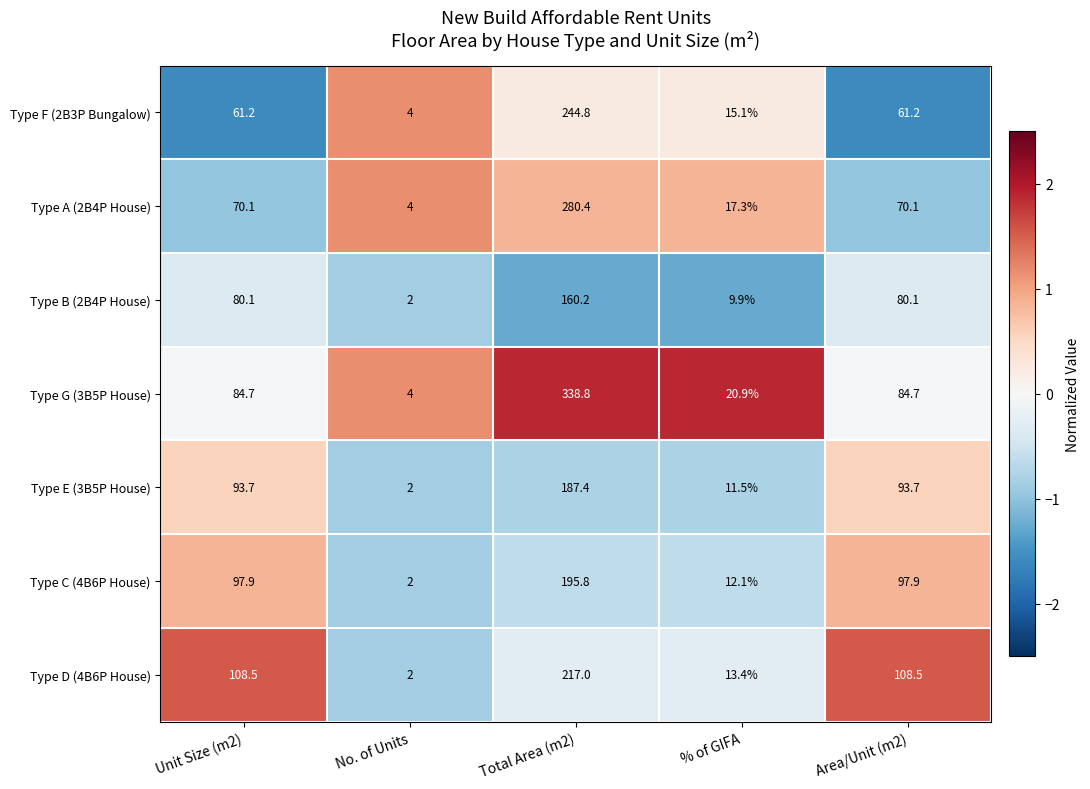

How many distinct data groups are displayed?

7